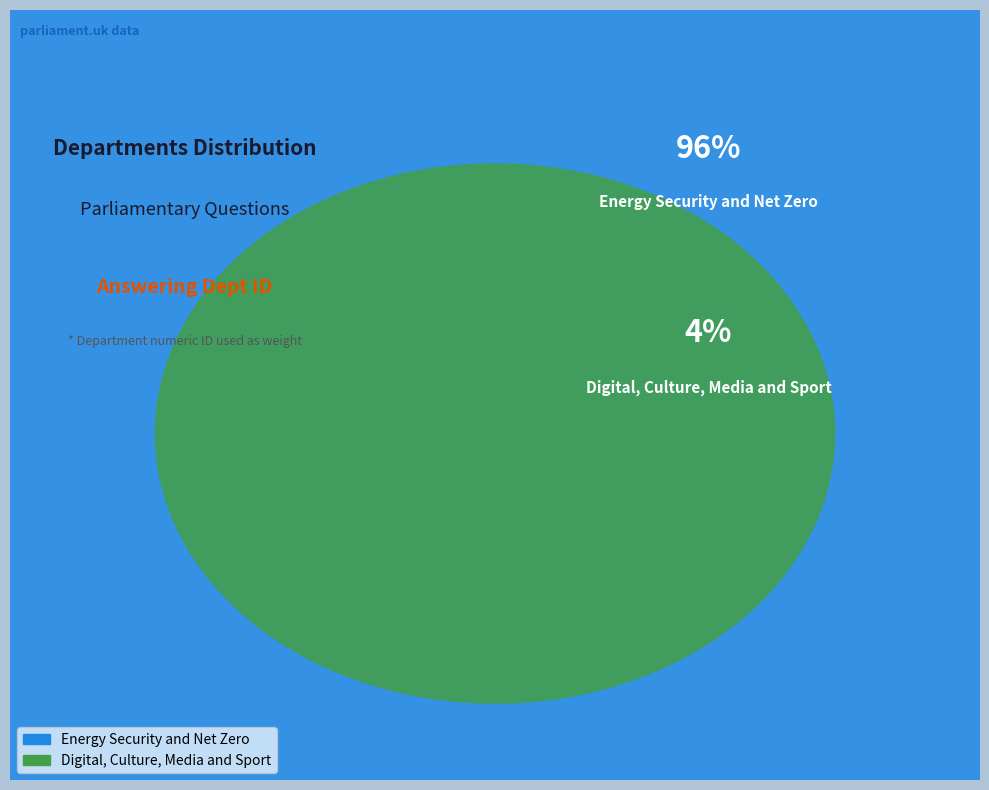

To the nearest percent, what is the average slice percentage?

50%